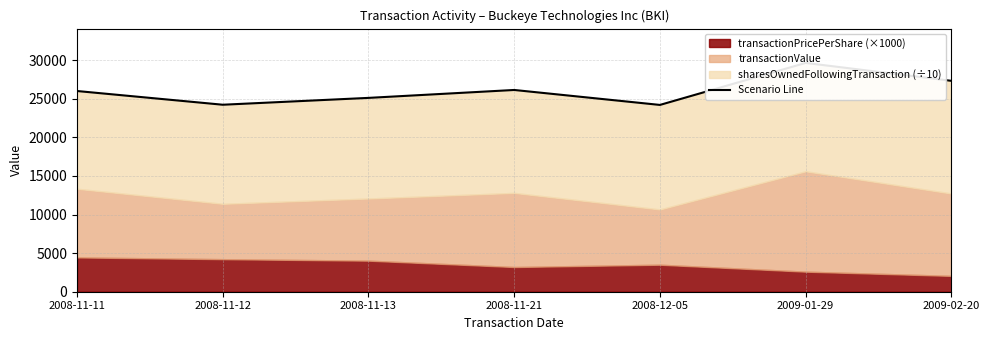

What is the minimum value shown in the chart?

24199.0